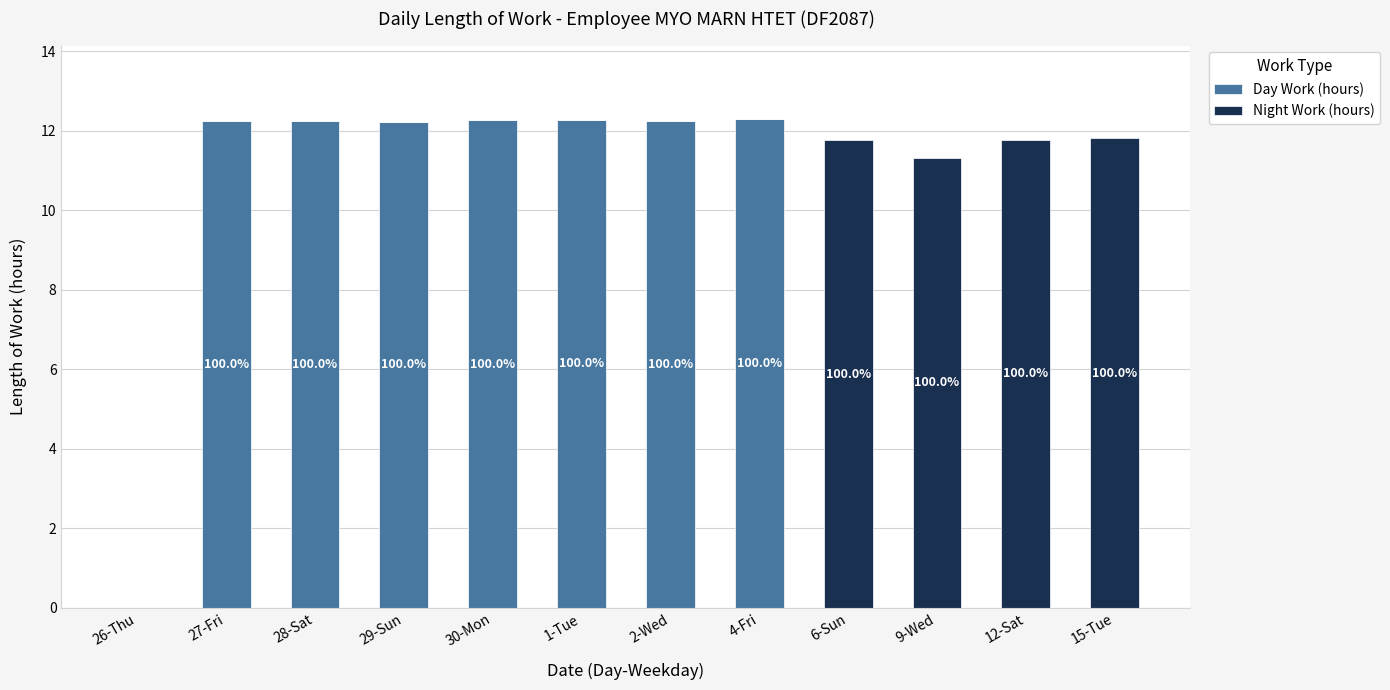

What is the average value of the Day Work (hours) series?

7.1